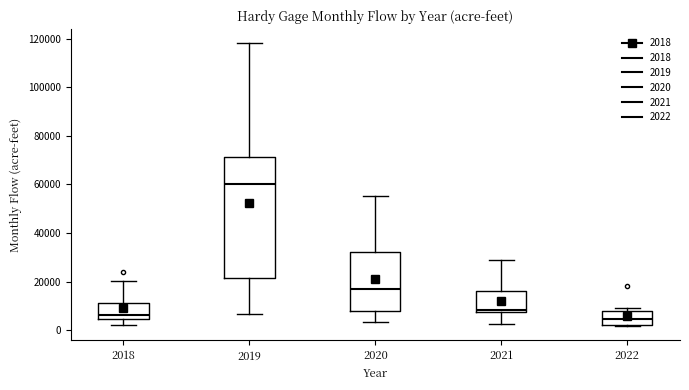

Where does the median line of the box at x = 2022 sit on the y-axis? The values are not printed on the chart, so give them approximately, as read against the axis.

4000